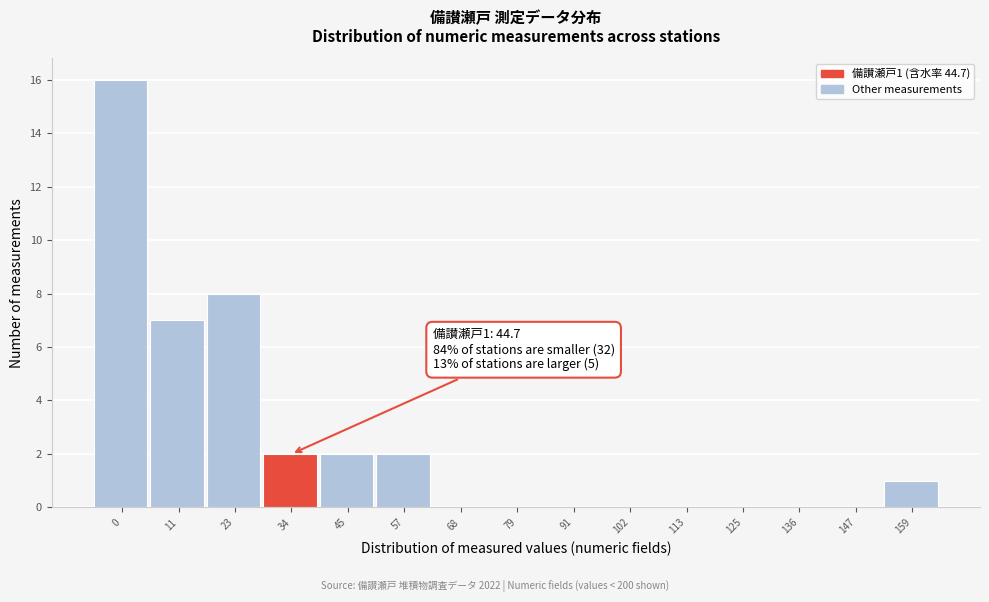

Reading right to left, list all the values displayed in this chart.

159=1	147=0	136=0	125=0	113=0	102=0	91=0	79=0	68=0	57=2	45=2	34=2	23=8	11=7	0=16